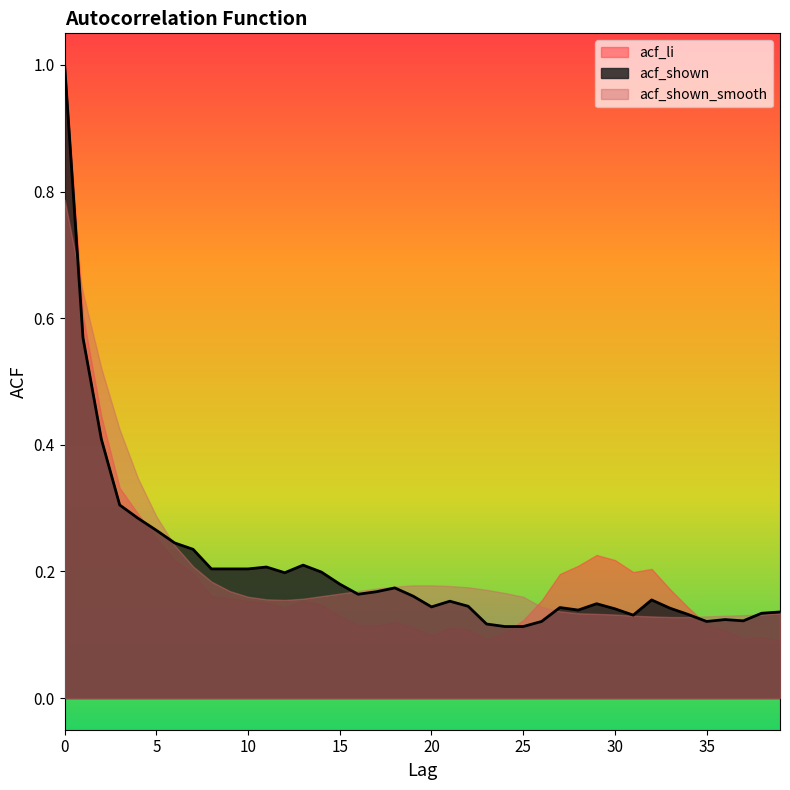

The value of acf_li at 27 is 0.2. True or false?

True